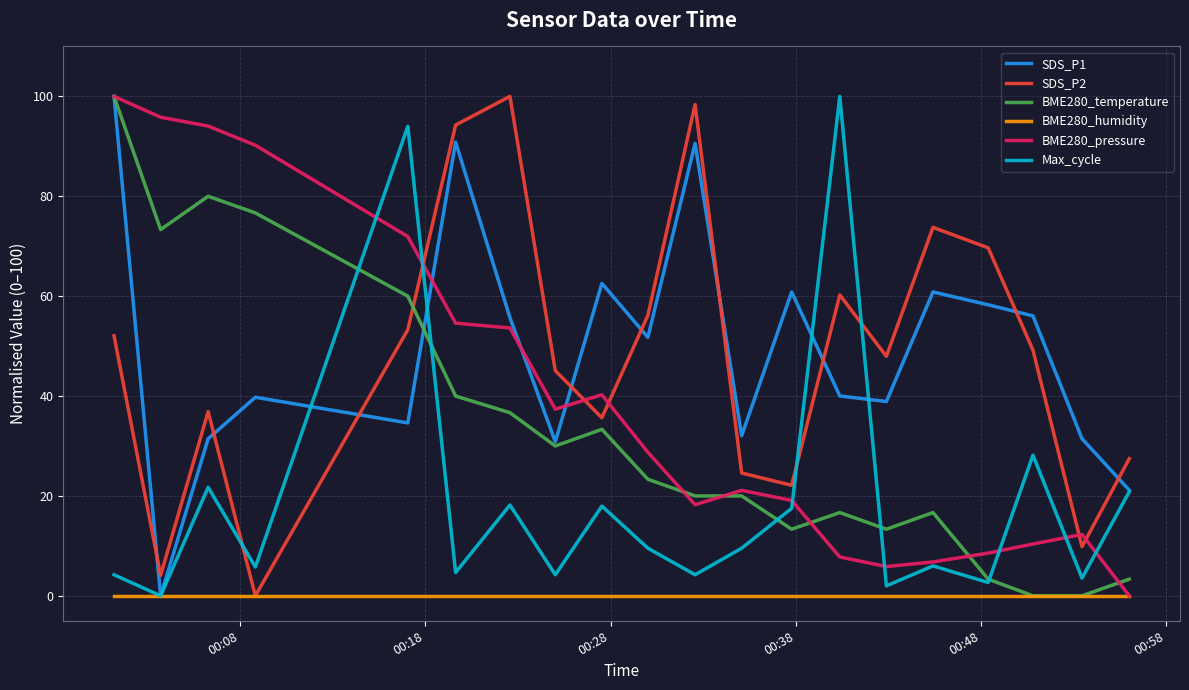

What is the maximum value shown in the chart?

100.0